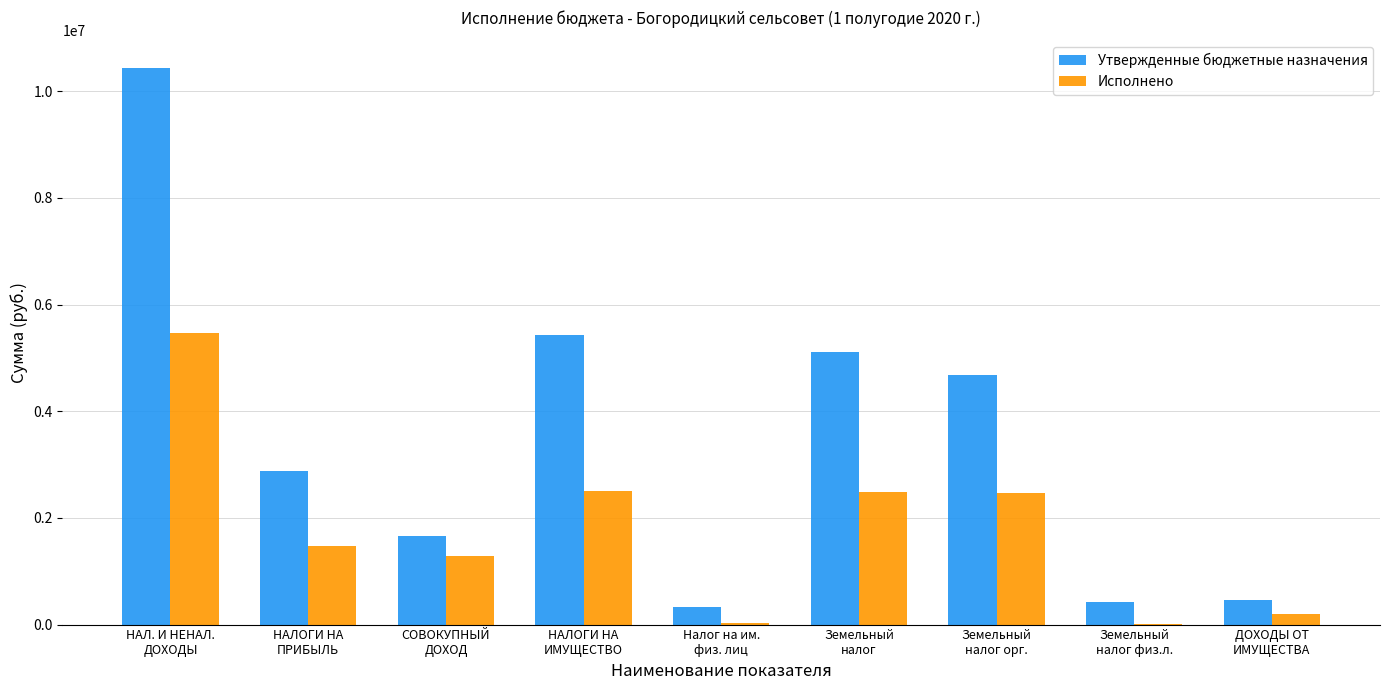

Is it true that Исполнено equals 2482368.6 at Земельный
налог?

True